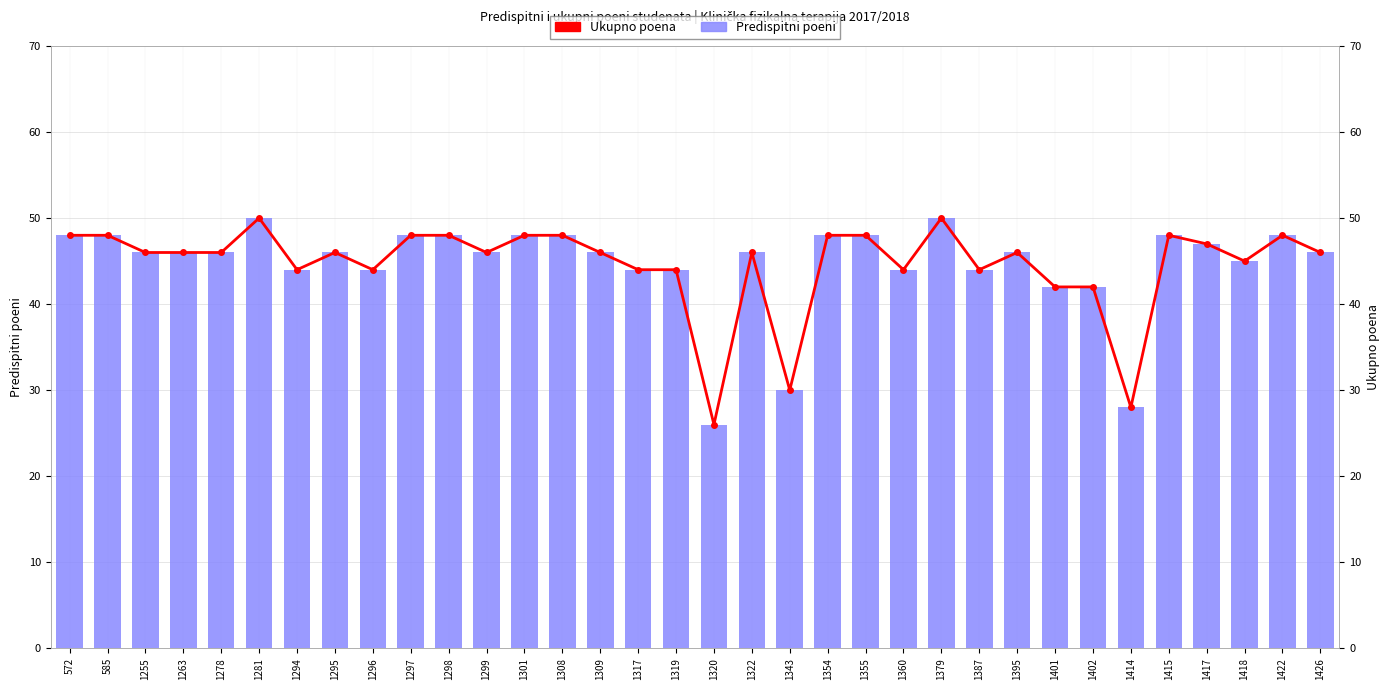

What is the difference between the second highest and minimum values in the Predispitni poeni series?

24